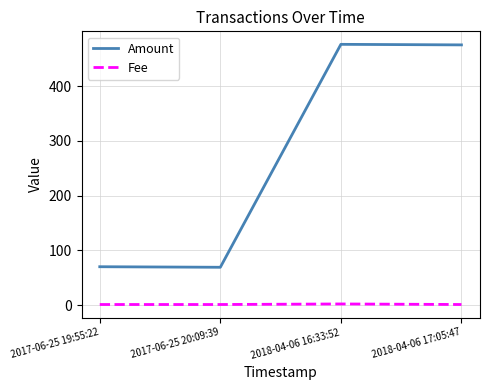

True or false: Amount and Fee intersect in this chart.

False